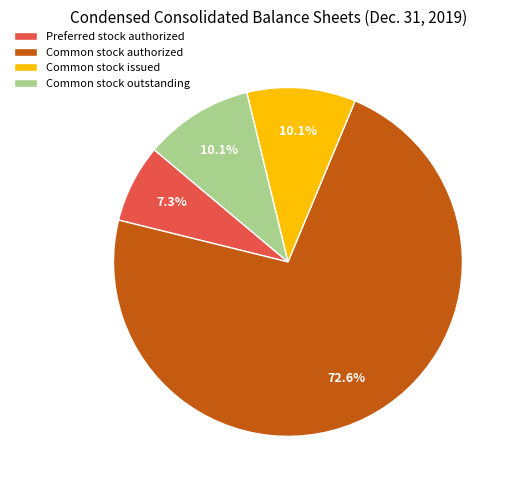

How many segments does this pie chart have?

4